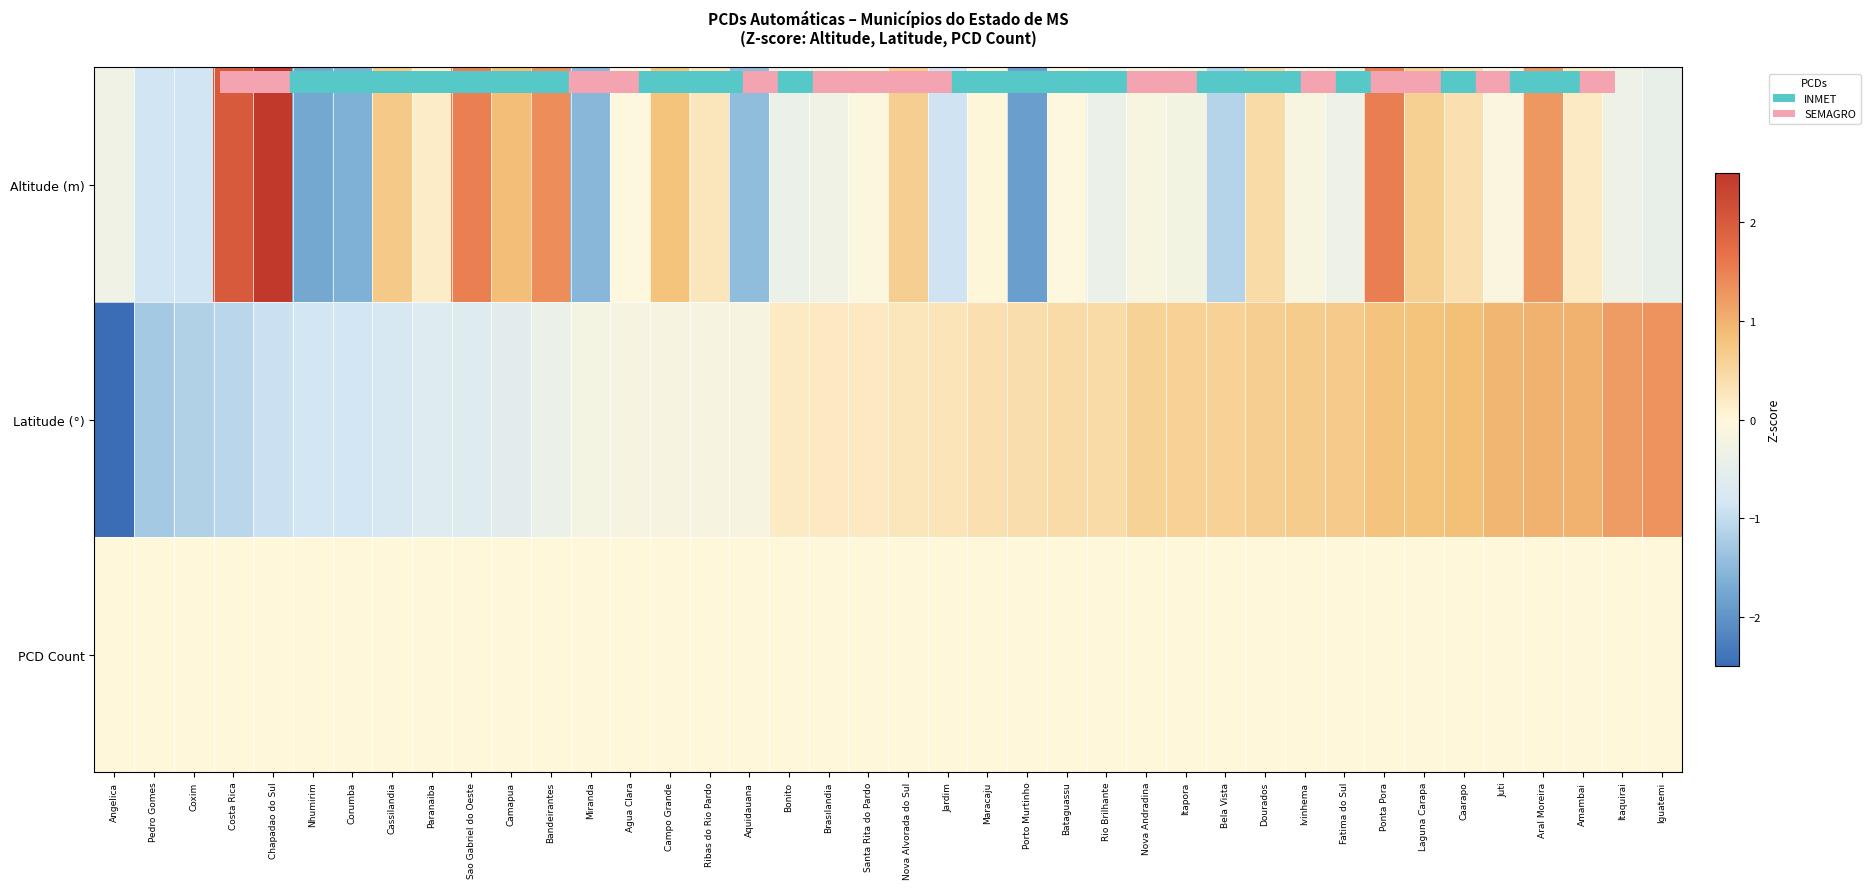

Reading right to left, transcribe all the data shown in this chart.

Altitude (m): Iguatemi=-0.5	Itaquirai=-0.4	Amambai=0.2	Aral Moreira=1.3	Juti=-0.1	Caarapo=0.4	Laguna Carapa=0.6	Ponta Pora=1.5	Fatima do Sul=-0.3	Ivinhema=-0.1	Dourados=0.4	Bela Vista=-1.1	Itapora=-0.2	Nova Andradina=-0.1	Rio Brilhante=-0.4	Bataguassu=-0.1	Porto Murtinho=-1.9	Maracaju=0.0	Jardim=-0.9	Nova Alvorada do Sul=0.6	Santa Rita do Pardo=-0.1	Brasılandia=-0.3	Bonito=-0.4	Aquidauana=-1.4	Ribas do Rio Pardo=0.3	Campo Grande=0.8	Agua Clara=-0.0	Miranda=-1.5	Bandeirantes=1.4	Camapua=0.9	Sao Gabriel do Oeste=1.5	Paranaiba=0.2	Cassilandia=0.7	Corumba=-1.6	Nhumirim=-1.8	Chapadao do Sul=2.5	Costa Rica=2.0	Coxim=-0.9	Pedro Gomes=-0.9	Angelica=-0.3
Latitude (°): Iguatemi=1.3	Itaquirai=1.2	Amambai=1.0	Aral Moreira=1.0	Juti=0.9	Caarapo=0.8	Laguna Carapa=0.8	Ponta Pora=0.8	Fatima do Sul=0.7	Ivinhema=0.7	Dourados=0.6	Bela Vista=0.6	Itapora=0.6	Nova Andradina=0.6	Rio Brilhante=0.4	Bataguassu=0.4	Porto Murtinho=0.4	Maracaju=0.4	Jardim=0.3	Nova Alvorada do Sul=0.3	Santa Rita do Pardo=0.2	Brasılandia=0.2	Bonito=0.2	Aquidauana=-0.2	Ribas do Rio Pardo=-0.2	Campo Grande=-0.2	Agua Clara=-0.2	Miranda=-0.2	Bandeirantes=-0.4	Camapua=-0.6	Sao Gabriel do Oeste=-0.6	Paranaiba=-0.7	Cassilandia=-0.8	Corumba=-0.8	Nhumirim=-0.8	Chapadao do Sul=-0.9	Costa Rica=-1.1	Coxim=-1.2	Pedro Gomes=-1.3	Angelica=-4.5
PCD Count: Iguatemi=0.0	Itaquirai=0.0	Amambai=0.0	Aral Moreira=0.0	Juti=0.0	Caarapo=0.0	Laguna Carapa=0.0	Ponta Pora=0.0	Fatima do Sul=0.0	Ivinhema=0.0	Dourados=0.0	Bela Vista=0.0	Itapora=0.0	Nova Andradina=0.0	Rio Brilhante=0.0	Bataguassu=0.0	Porto Murtinho=0.0	Maracaju=0.0	Jardim=0.0	Nova Alvorada do Sul=0.0	Santa Rita do Pardo=0.0	Brasılandia=0.0	Bonito=0.0	Aquidauana=0.0	Ribas do Rio Pardo=0.0	Campo Grande=0.0	Agua Clara=0.0	Miranda=0.0	Bandeirantes=0.0	Camapua=0.0	Sao Gabriel do Oeste=0.0	Paranaiba=0.0	Cassilandia=0.0	Corumba=0.0	Nhumirim=0.0	Chapadao do Sul=0.0	Costa Rica=0.0	Coxim=0.0	Pedro Gomes=0.0	Angelica=0.0